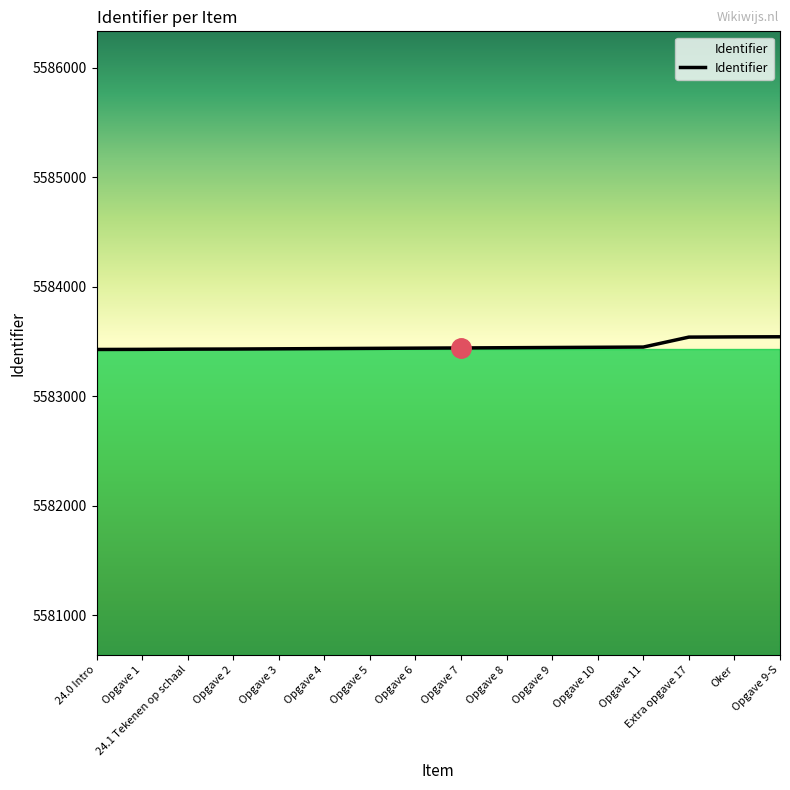

What is the smallest value displayed?

5583427